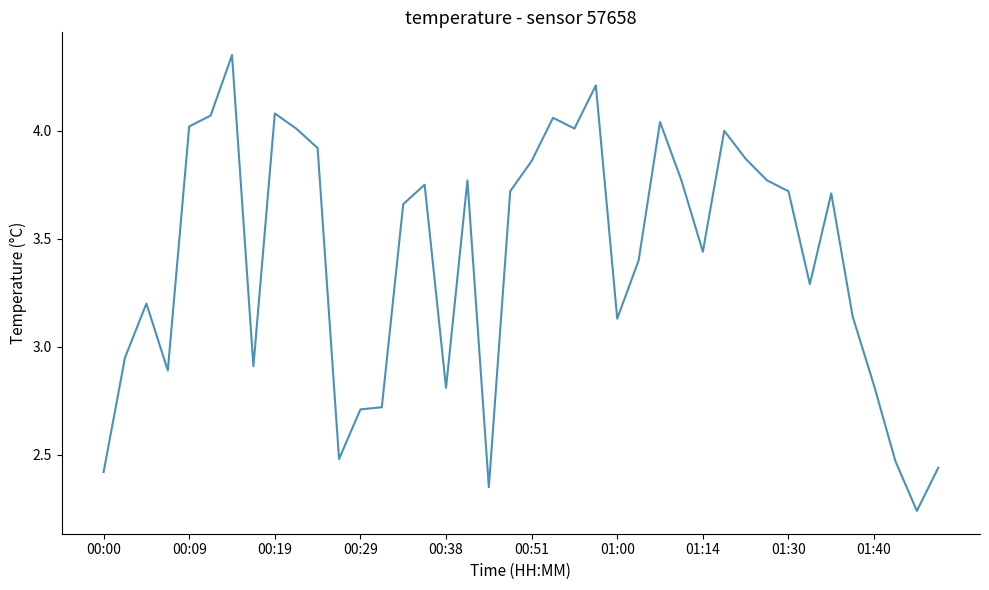

What is the difference between the maximum and minimum values?

2.1